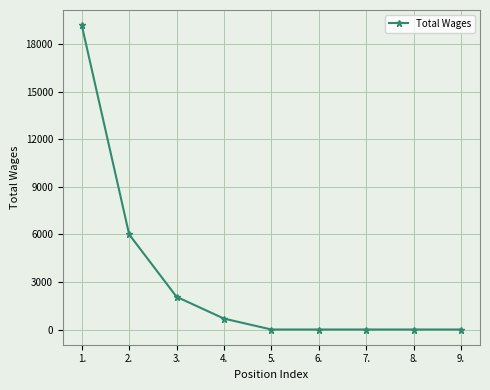

What is the sum of the values at 3. and 9.?

2063